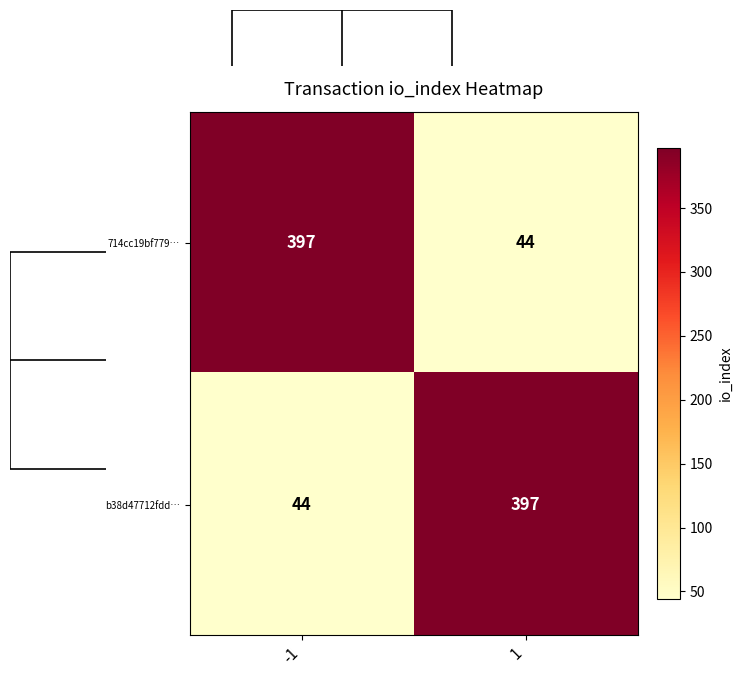

Reading right to left, transcribe all the data shown in this chart.

714cc19bf779…: 1=44	-1=397
b38d47712fdd…: 1=397	-1=44